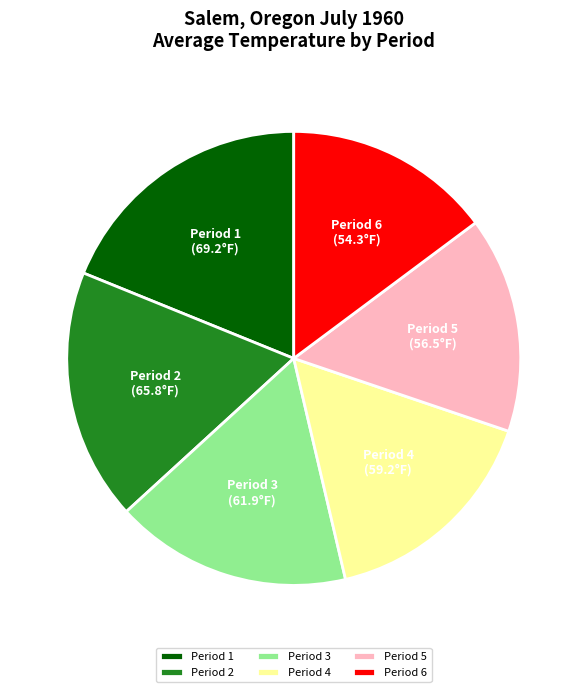

Is it true that Period 4 is 23% of the pie?

False